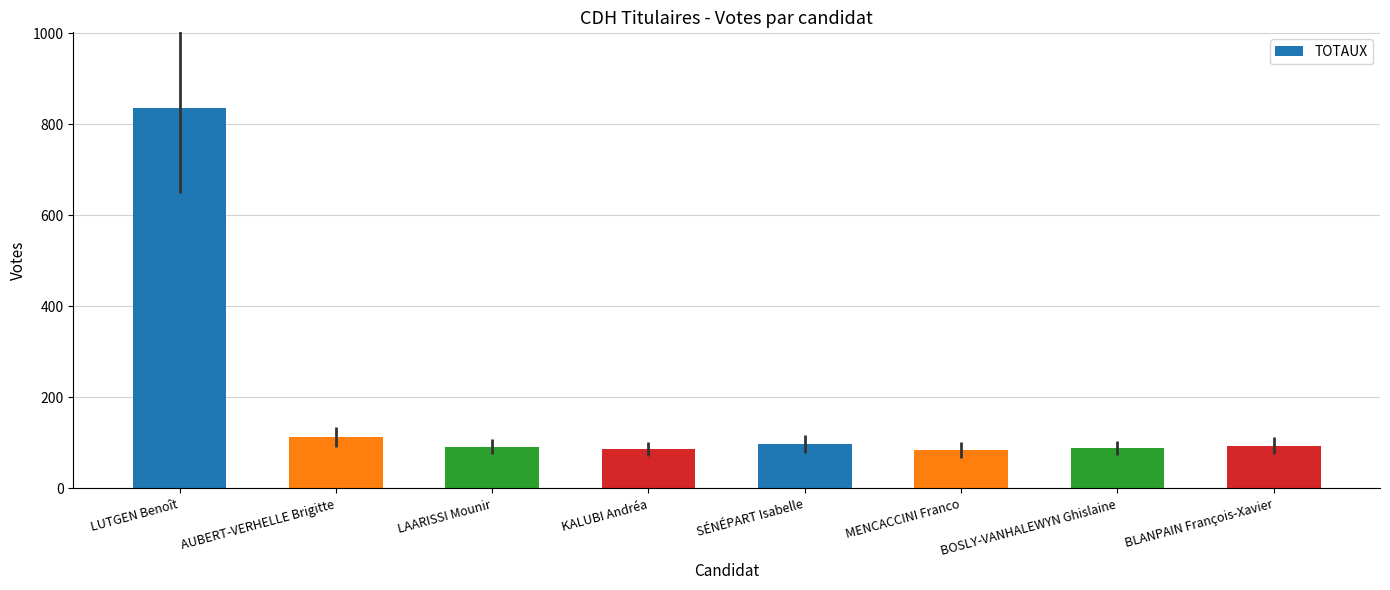

What is the maximum value shown in the chart?

835